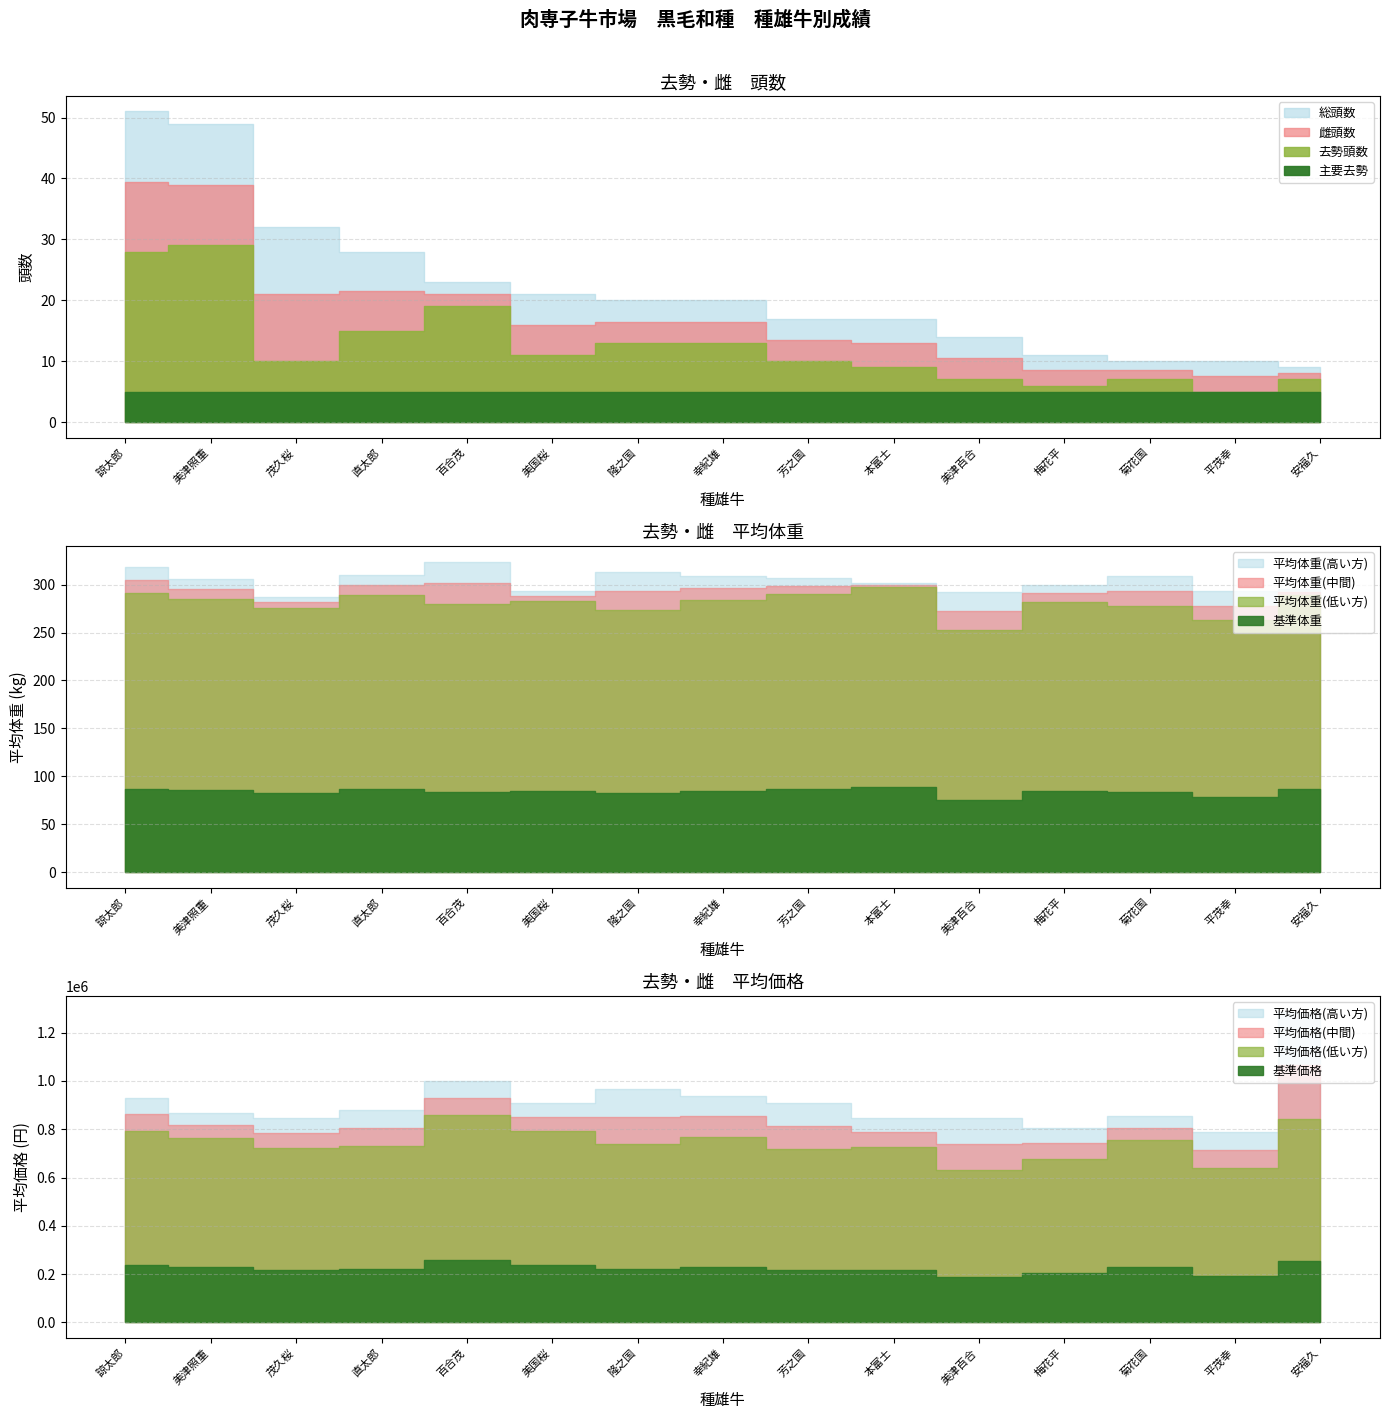

How many interior local peaks does the 雌平均体重 series have?

4